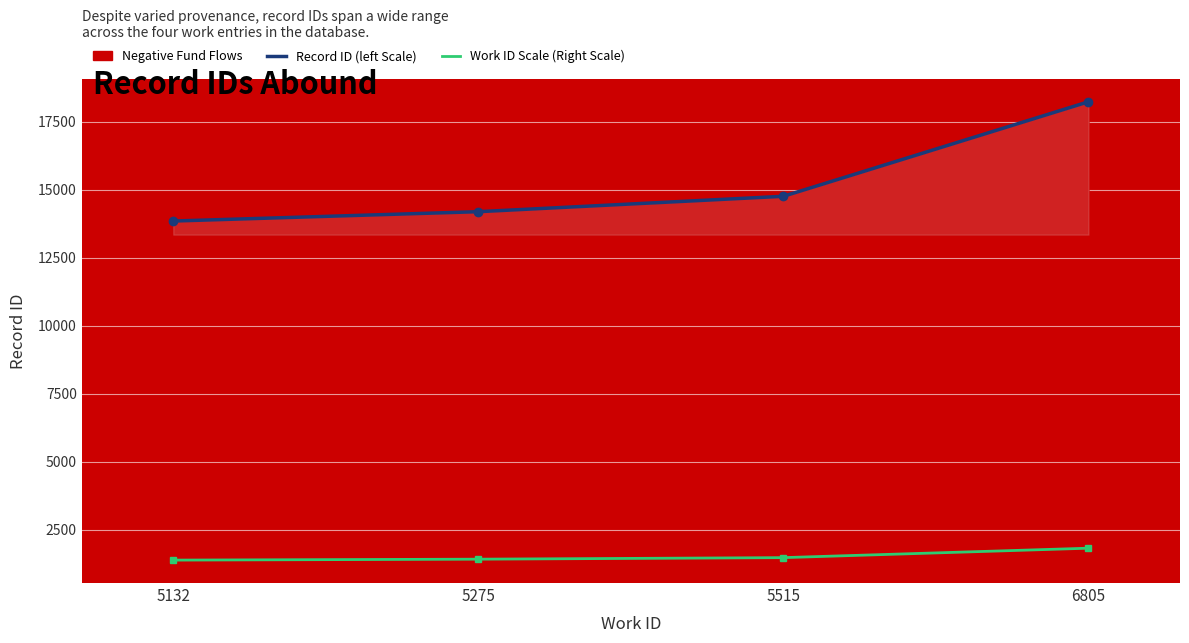

What is the minimum value for Work ID Scale (Right Scale)?

1384.9